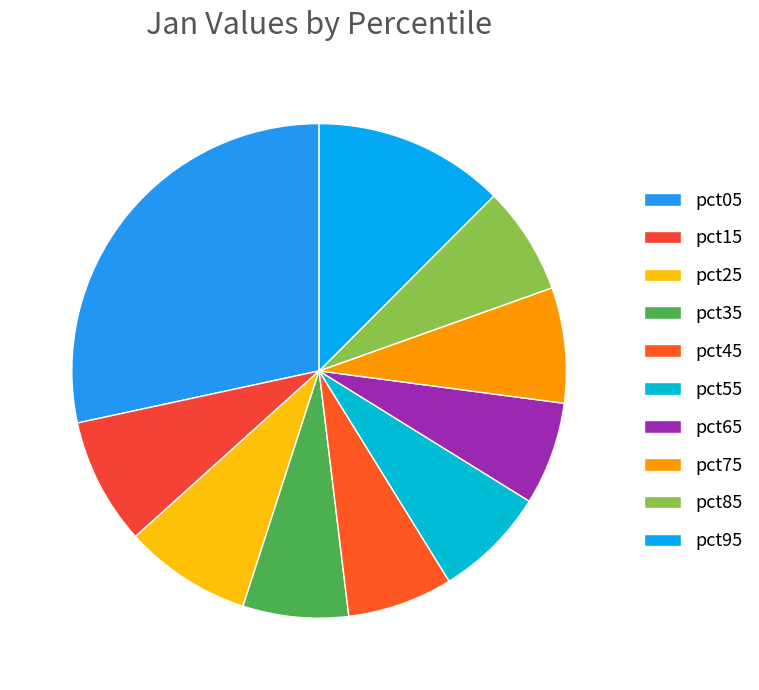

Count the number of slices in the pie.

10